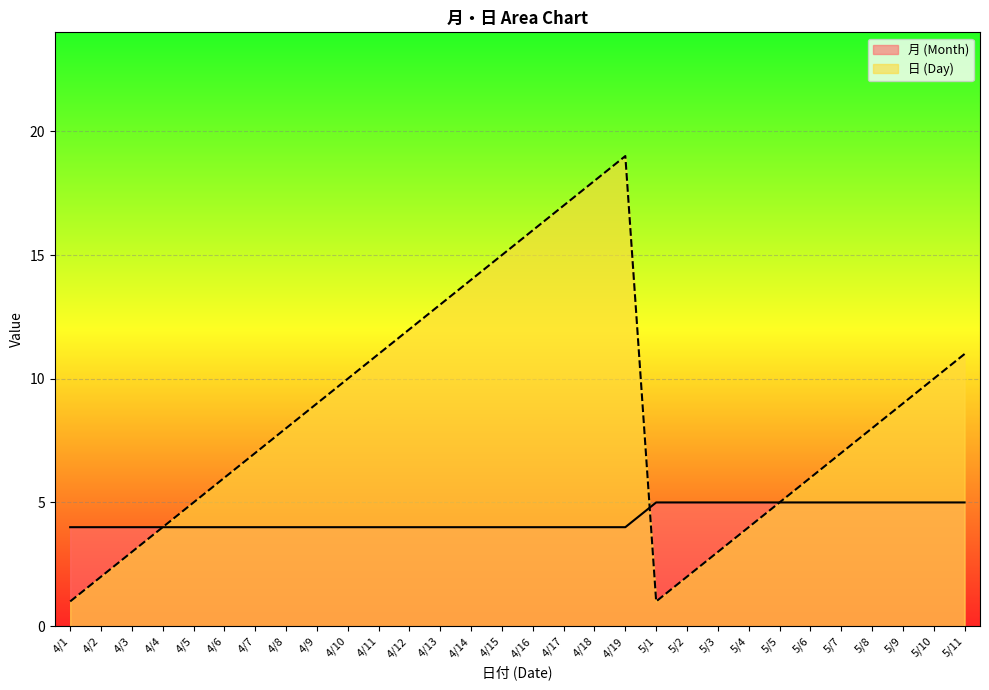

What is the difference between the 日 (Day) values at 4/10 and 5/8?

2